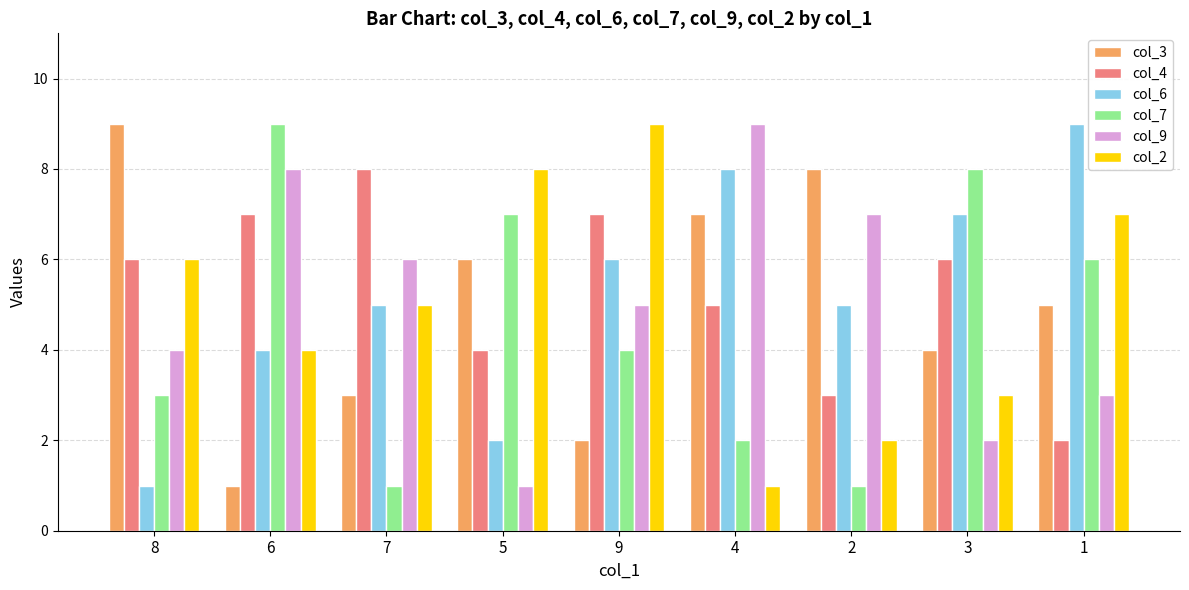

The value of col_4 at 3 is 6. True or false?

True